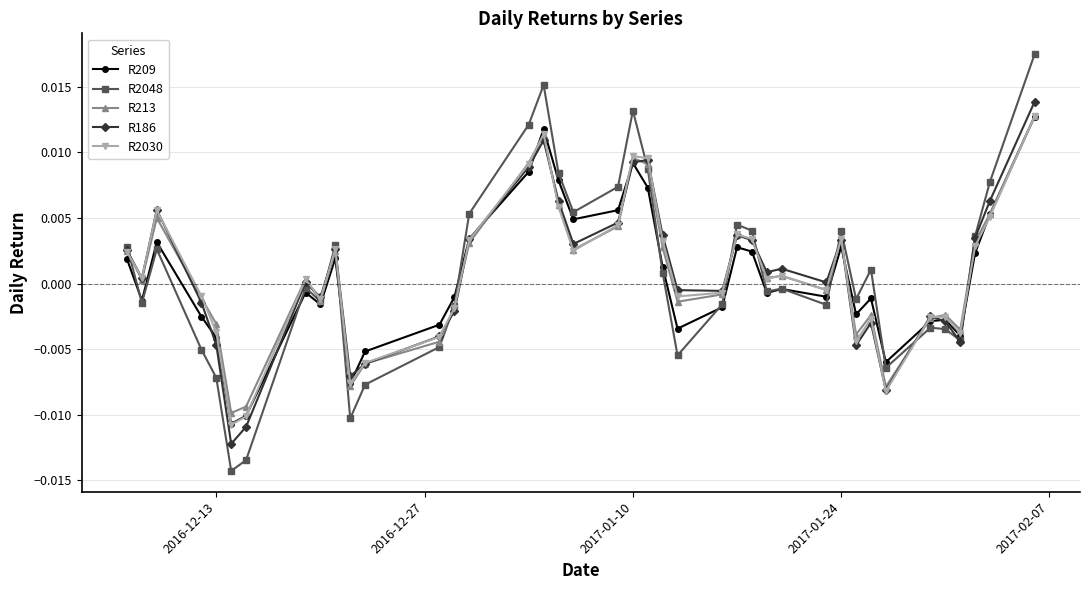

True or false: R213 has more than 0 points higher than both neighbors.

True